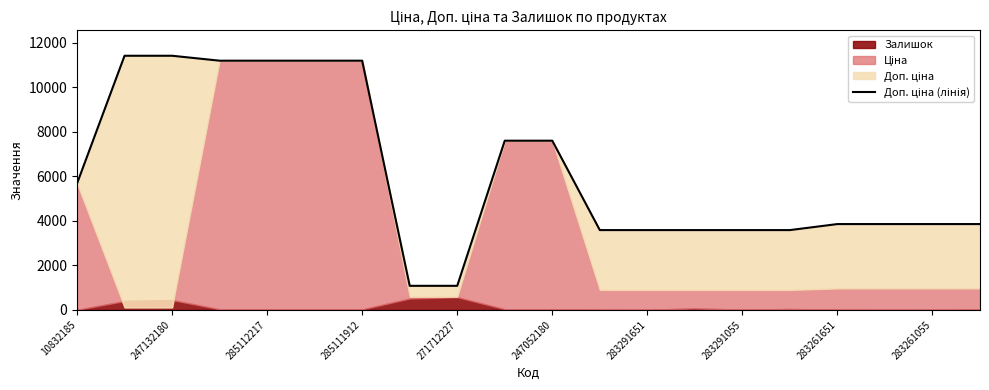

Reading right to left, transcribe all the data shown in this chart.

3854.0	3854.0	3854.0	3854.0	3583.6	3583.6	3583.6	3583.6	3583.6	7596.5	7596.5	1081.7	1081.7	11188.2	11188.2	11188.2	11188.2	11410.0	11410.0	5673.8